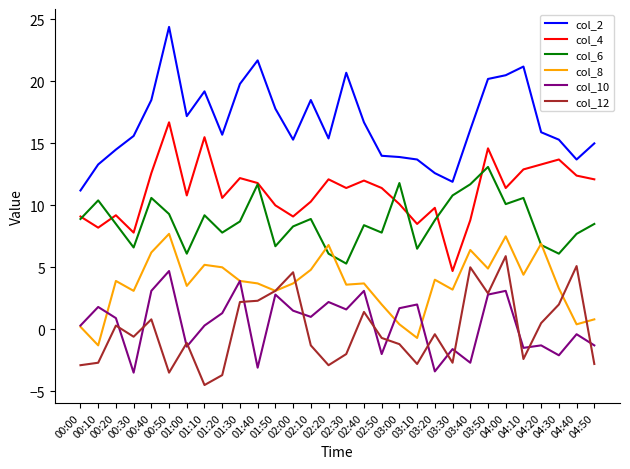

What is the lowest value of the col_8 series?

-1.3